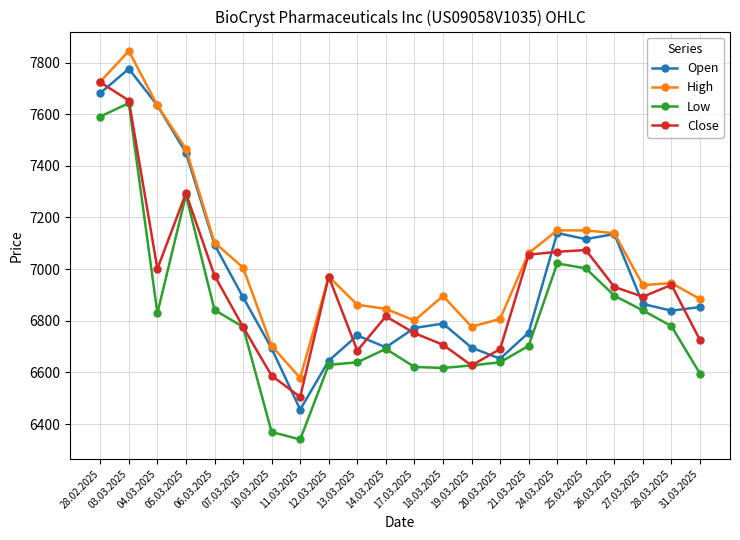

Which series has the largest range (max minus min)?

Open